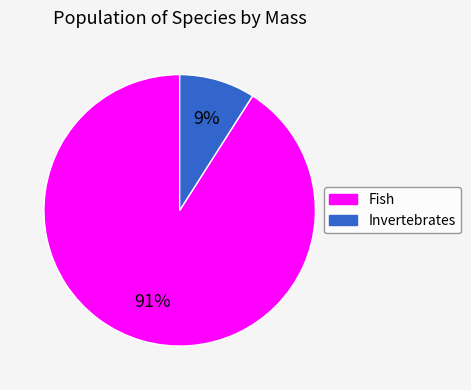

Is there any slice that represents more than half of the pie?

Yes